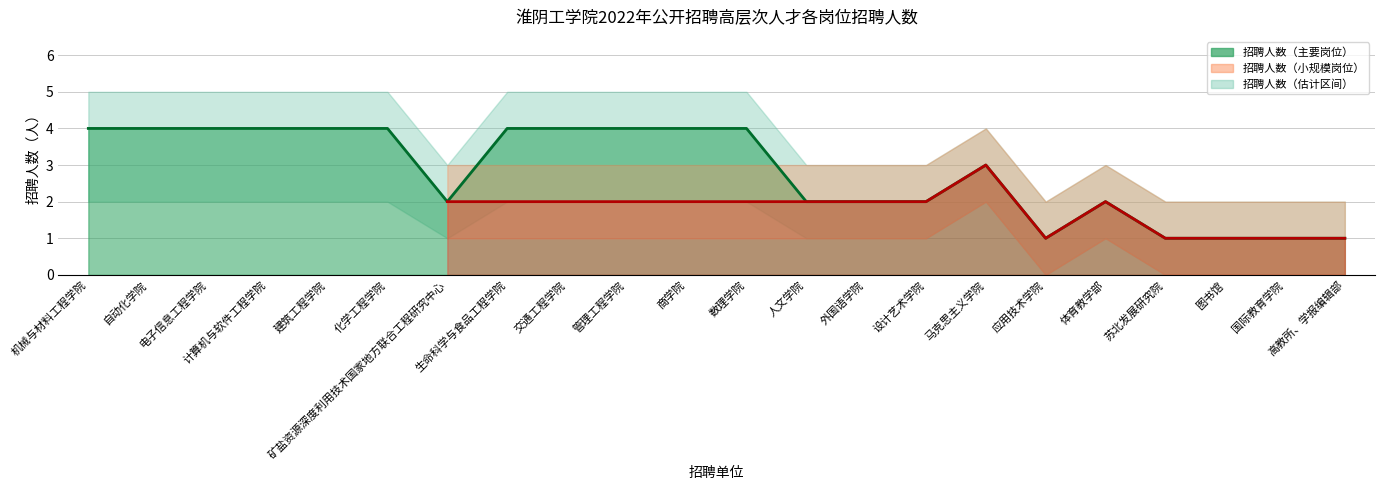

What is the label of the 21st point from the left?

国际教育学院